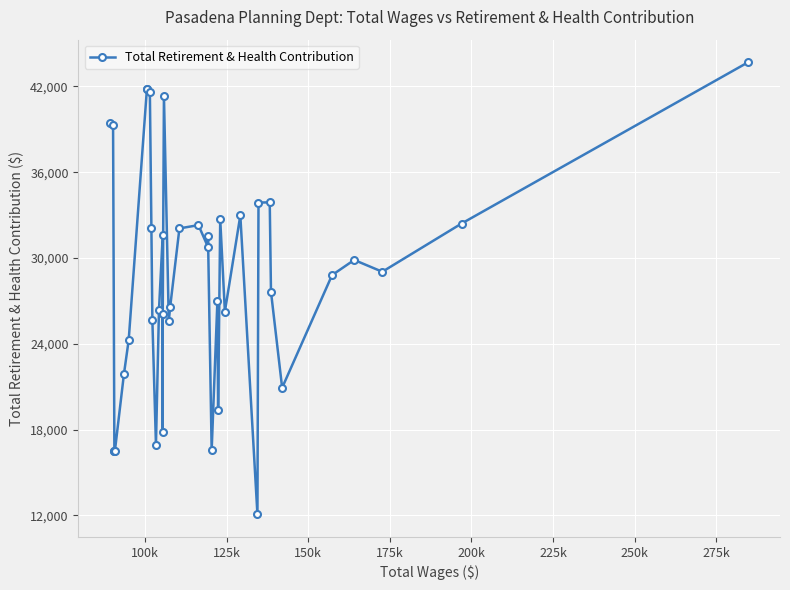

What is the difference between the maximum and minimum values?

31615